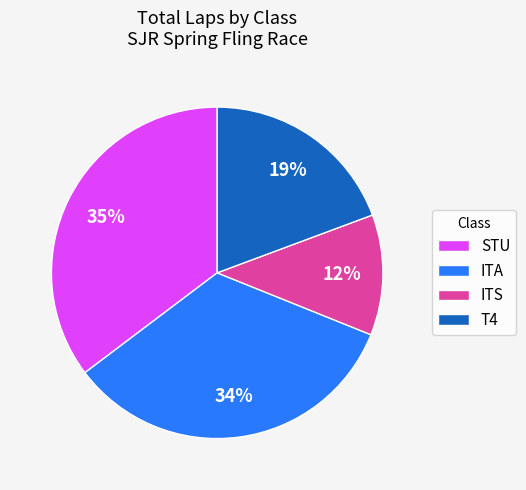

Rank the categories by value from highest to lowest.

STU, ITA, T4, ITS